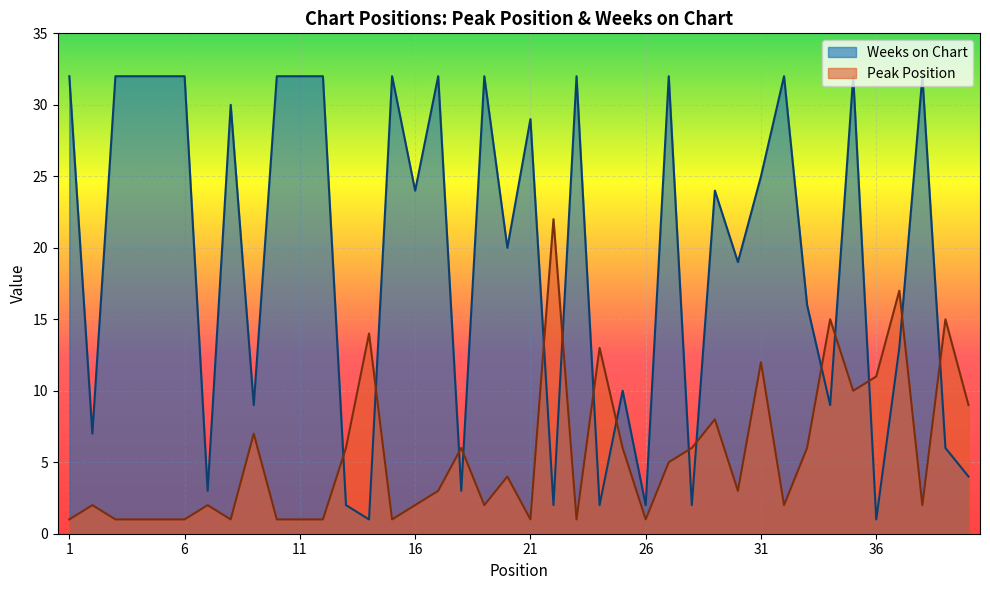

Rank the series by their maximum value, from lowest to highest.

Peak Position, Weeks on Chart